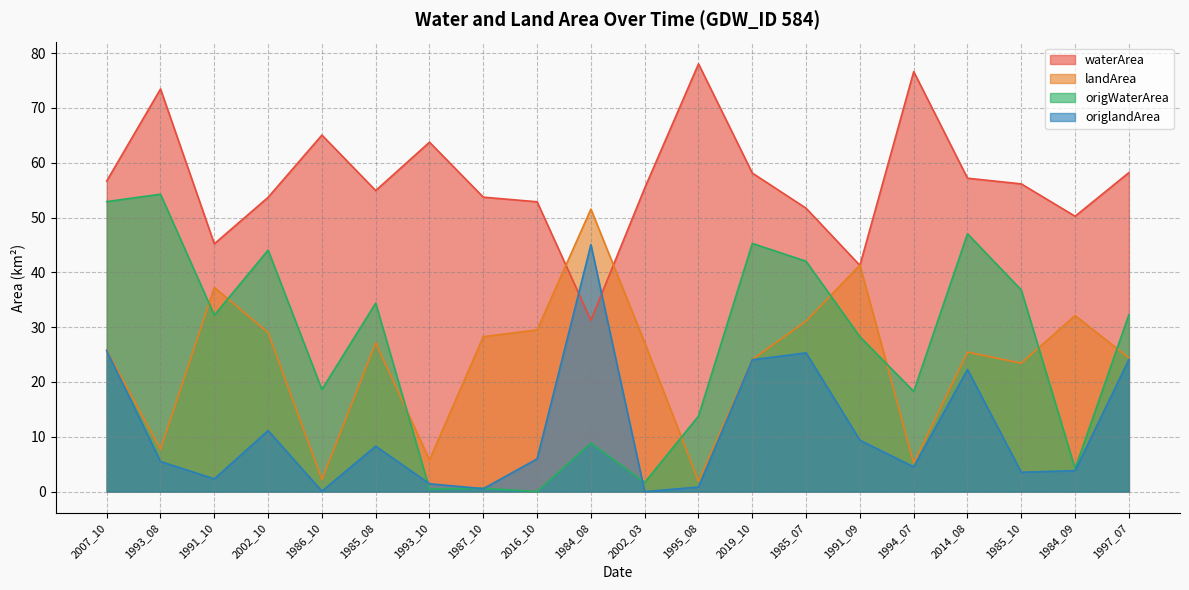

Reading right to left, list all the values displayed in this chart.

waterArea: 58.2	50.2	56.1	57.2	76.6	41.3	51.7	58.1	78.0	55.4	31.3	52.9	53.7	63.8	54.9	65.0	53.7	45.2	73.5	56.7
landArea: 24.4	32.1	23.4	25.4	5.2	41.3	31.1	24.1	1.9	27.2	51.5	29.5	28.3	5.8	27.2	2.2	29.0	37.2	7.7	25.8
origWaterArea: 32.3	4.2	36.8	47.0	18.3	28.2	42.0	45.3	13.8	1.7	8.9	0.0	0.6	0.5	34.4	18.6	44.1	32.2	54.3	52.9
origlandArea: 24.1	3.8	3.5	22.3	4.5	9.4	25.3	24.1	0.8	0.0	45.1	6.0	0.5	1.4	8.3	0.1	11.1	2.3	5.5	25.7